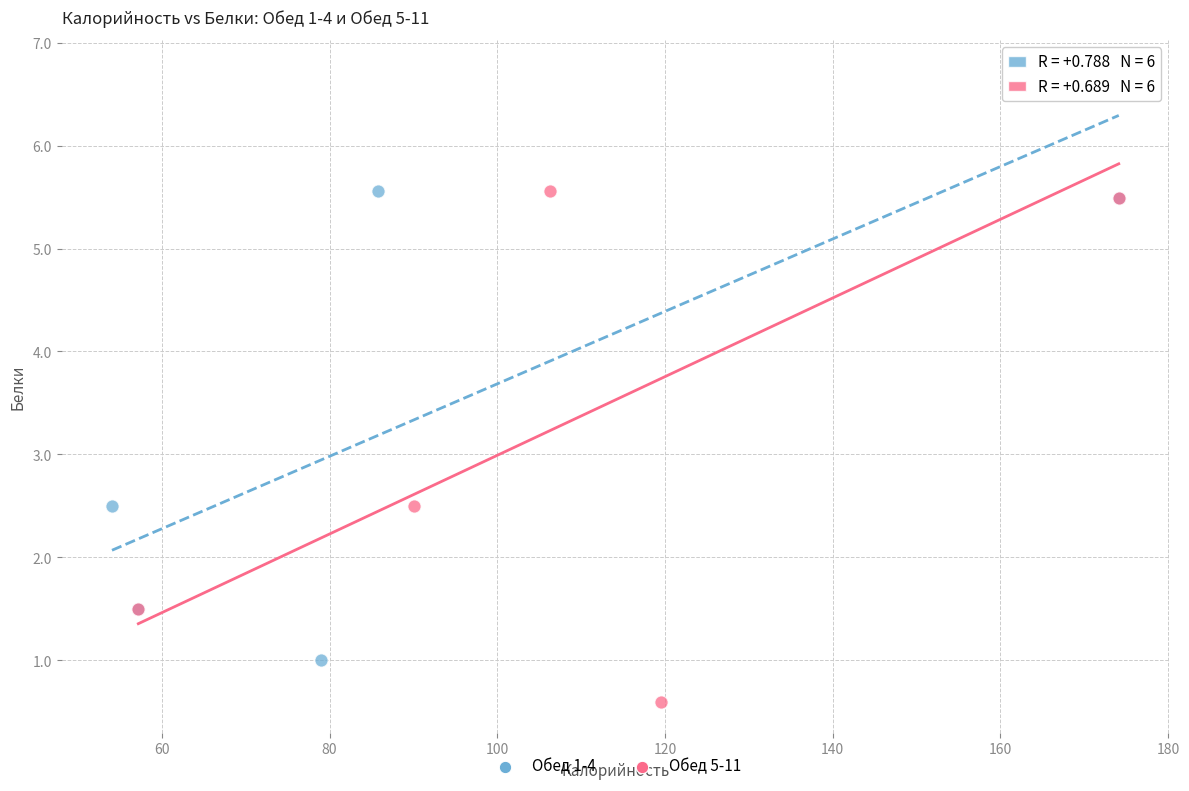

Which series contains the lowest Y value?

Обед 5-11